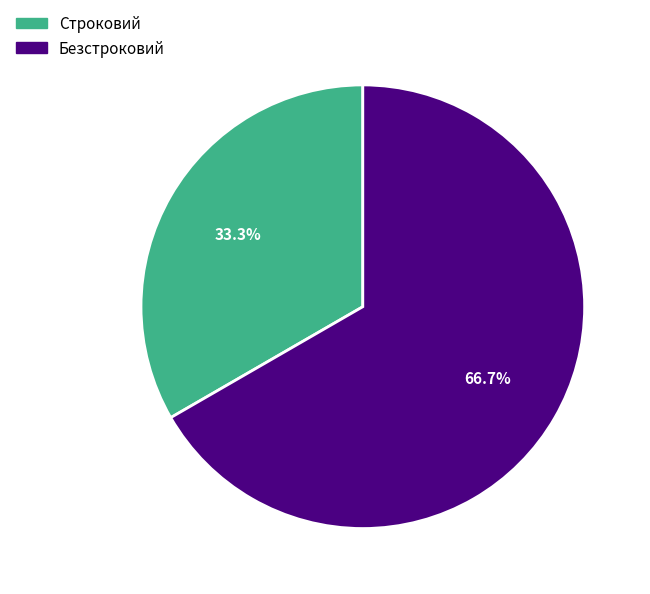

How many segments does this pie chart have?

2